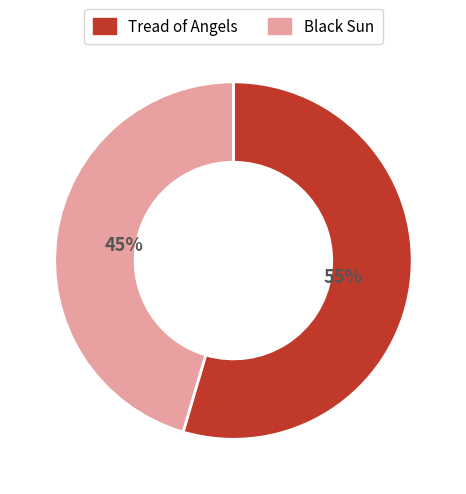

What percentage is the Black Sun slice, to the nearest percent?

45%